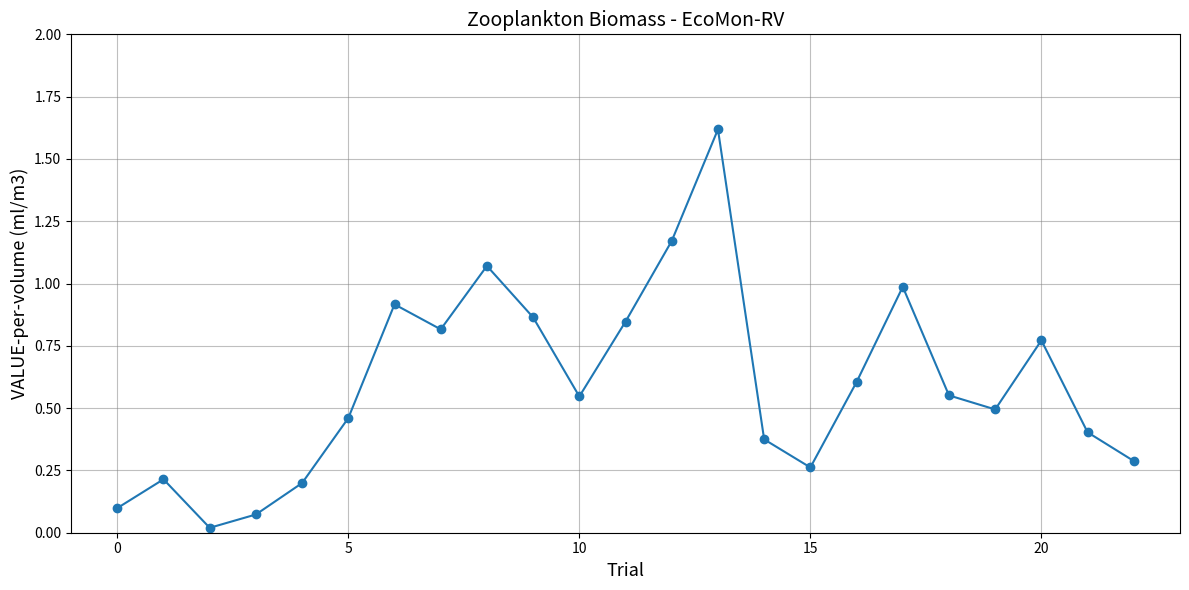

What is the value of the 5th point from the left?

0.2